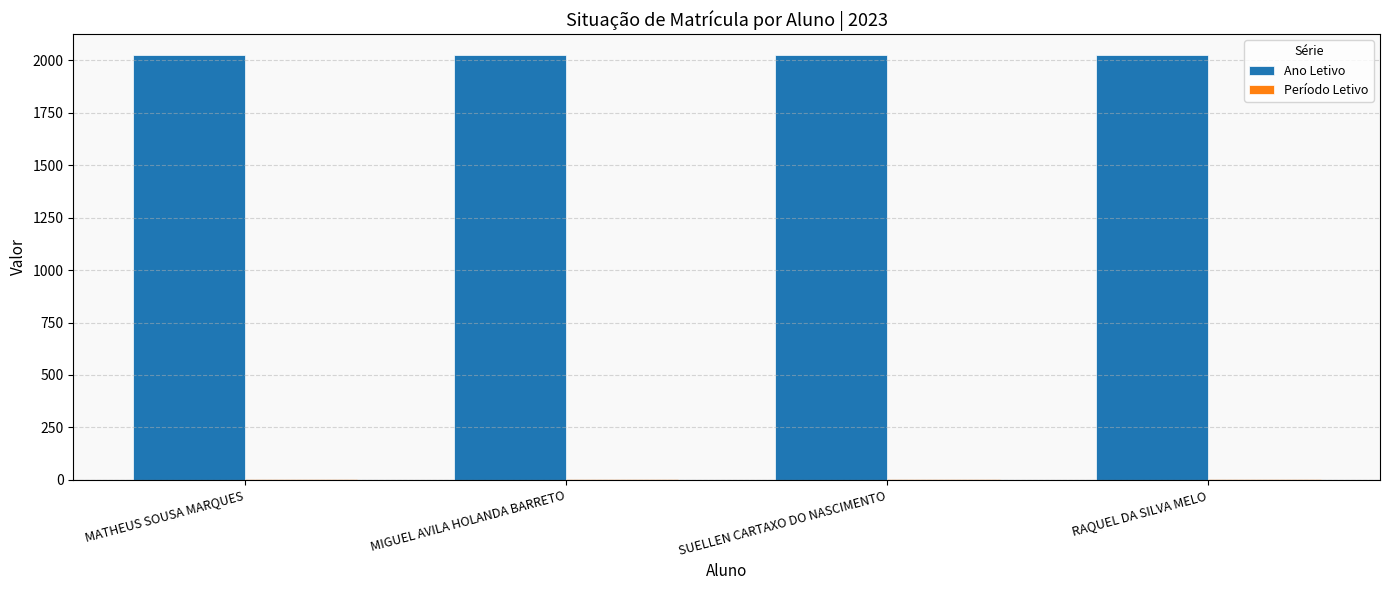

What is the total value across all series at SUELLEN CARTAXO DO NASCIMENTO?

2025